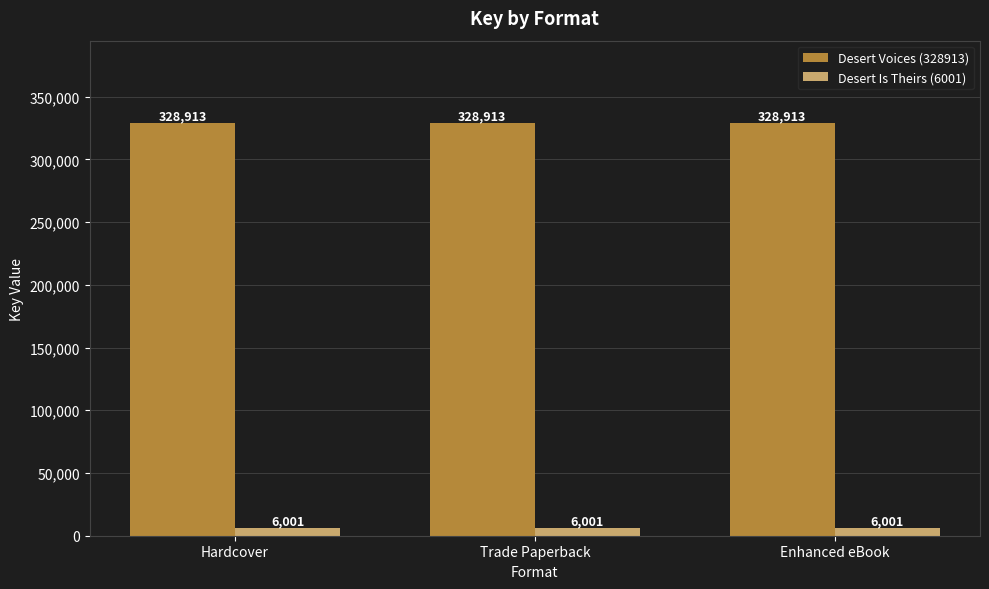

Does the chart contain stacked bars?

No